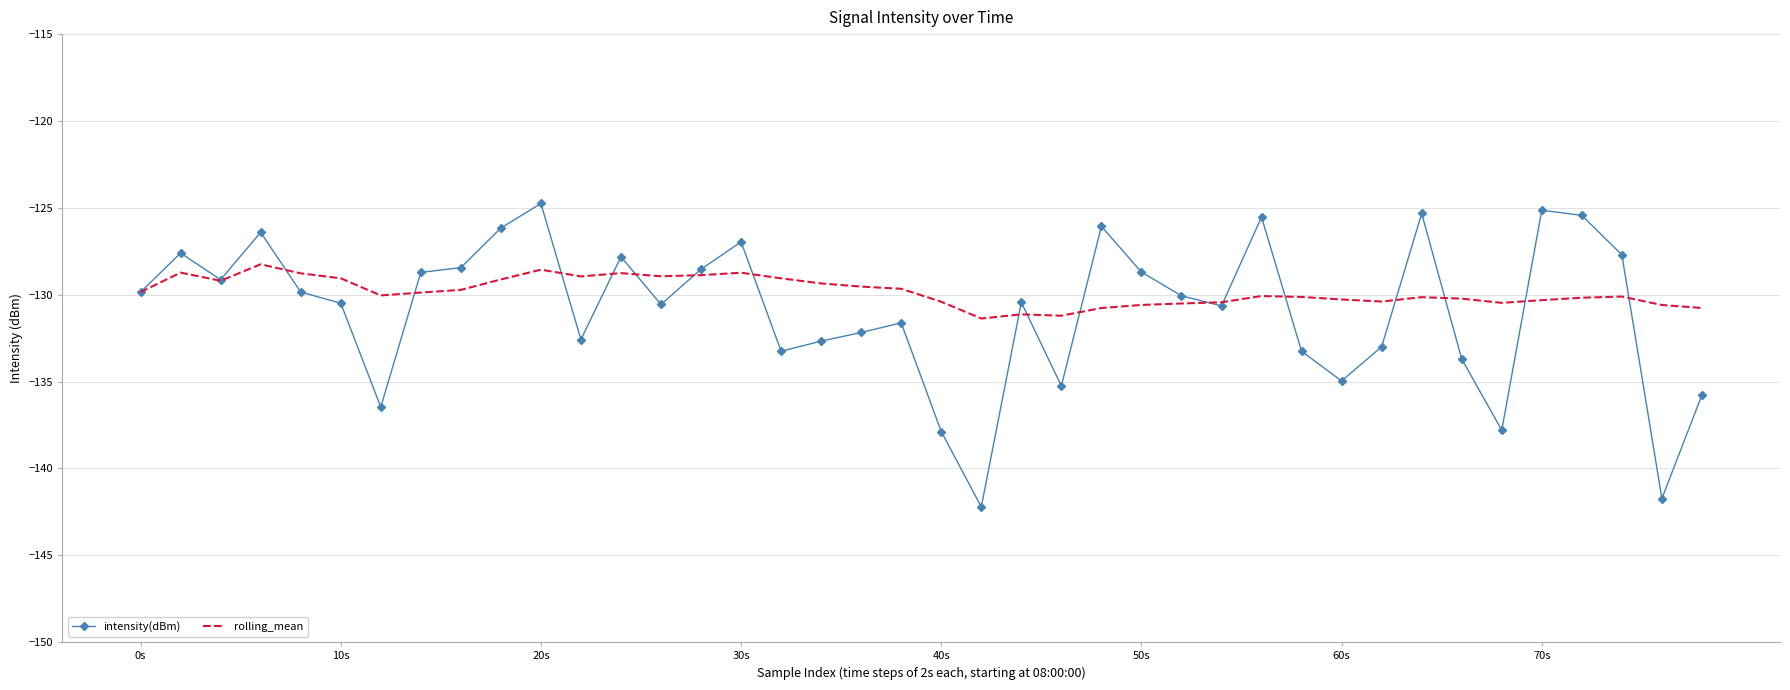

Which series has the widest spread of values?

intensity(dBm)